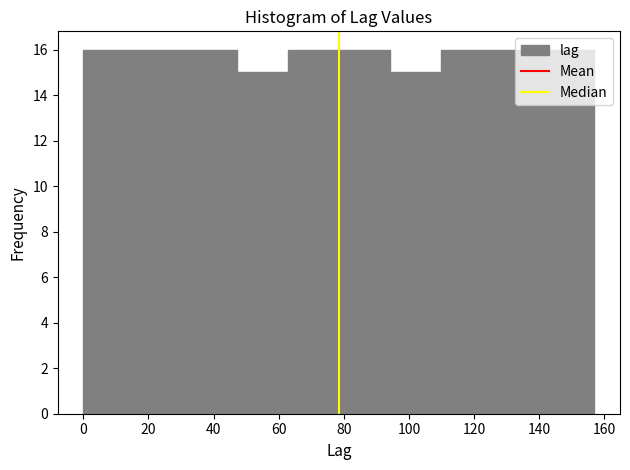

Reading left to right, list every bar in this chart as the range it spans on the x-axis followed by its height. Neither the bar edges nor the heights are printed on the chart, so give them approximately, as read against the axes.

0 to 16: 16
16 to 32: 16
32 to 48: 16
48 to 62: 15
62 to 78: 16
78 to 94: 16
94 to 110: 15
110 to 126: 16
126 to 142: 16
142 to 158: 16